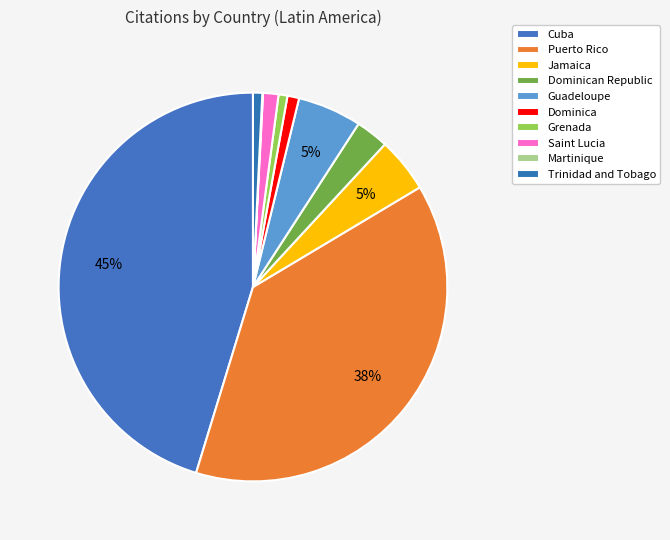

Rank the categories by value from highest to lowest.

Cuba, Puerto Rico, Guadeloupe, Jamaica, Dominican Republic, Saint Lucia, Dominica, Trinidad and Tobago, Grenada, Martinique